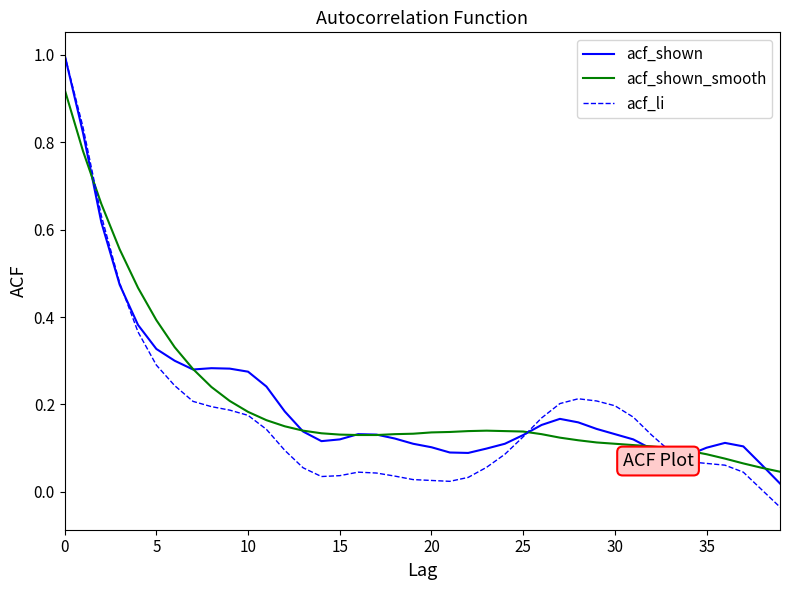

After their last crossing, which series has the higher values: acf_li or acf_shown?

acf_shown